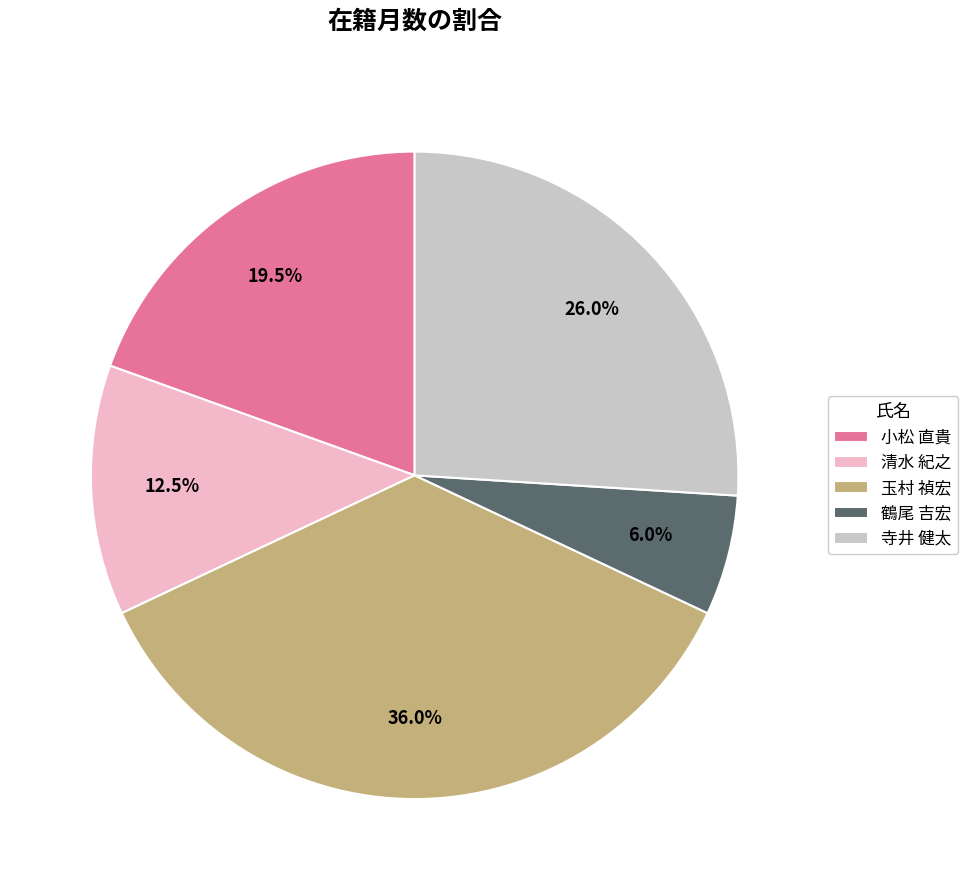

Is it true that 清水 紀之 is 1% of the pie?

False